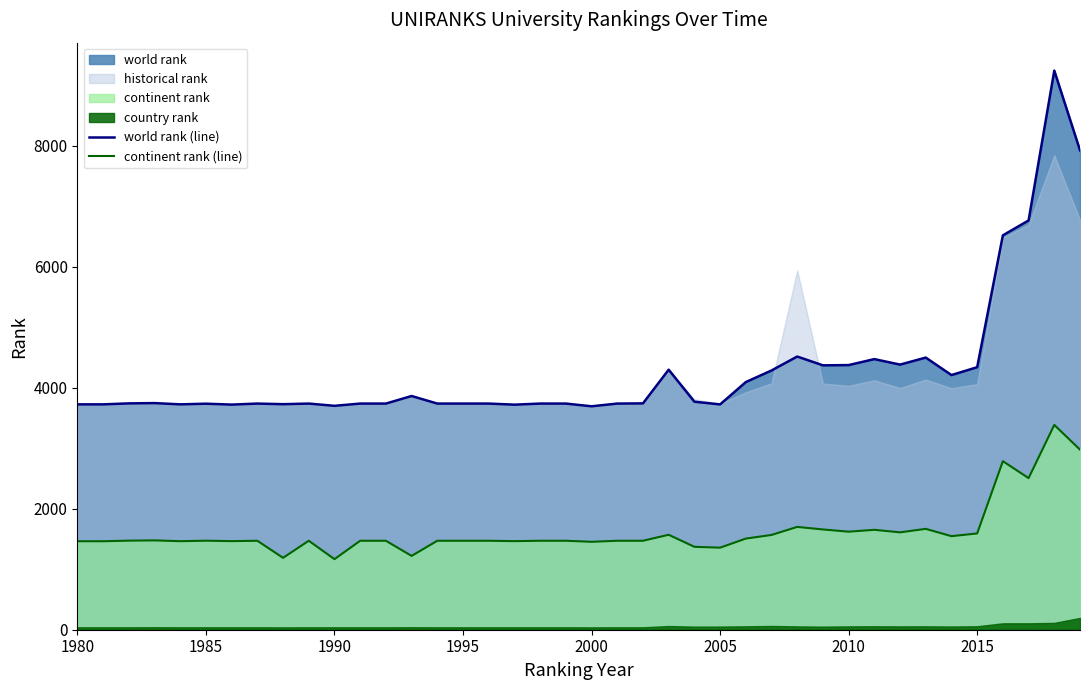

What is the minimum value for world rank (line)?

3692